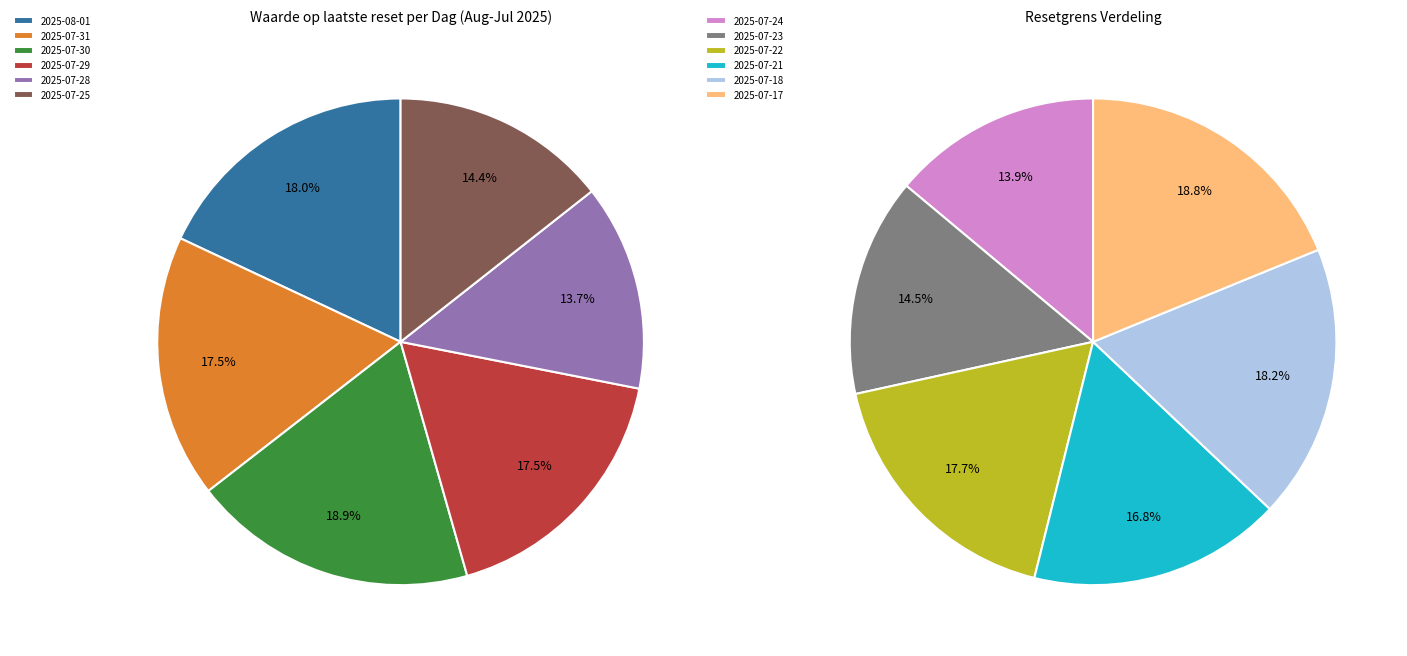

Is 2025-07-28 the majority of the pie?

No